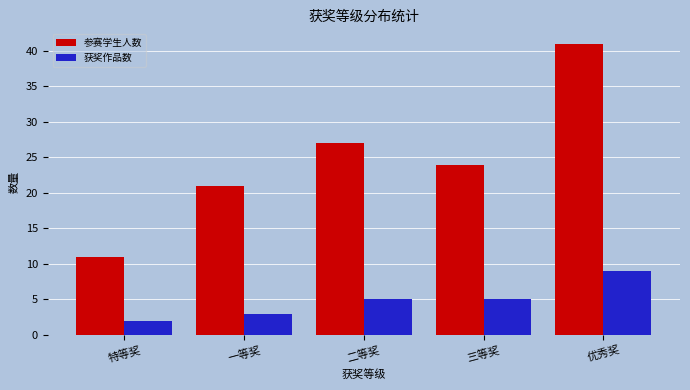

Reading left to right, what are all the values shown in this chart?

参赛学生人数: 特等奖=11	一等奖=21	二等奖=27	三等奖=24	优秀奖=41
获奖作品数: 特等奖=2	一等奖=3	二等奖=5	三等奖=5	优秀奖=9